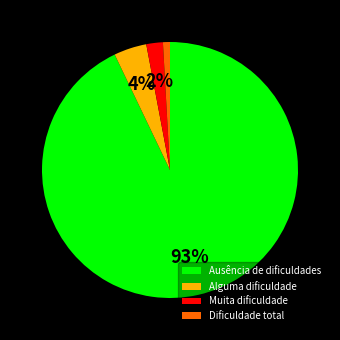

To the nearest percent, what is the difference between the Muita dificuldade and Dificuldade total slice percentages?

1%